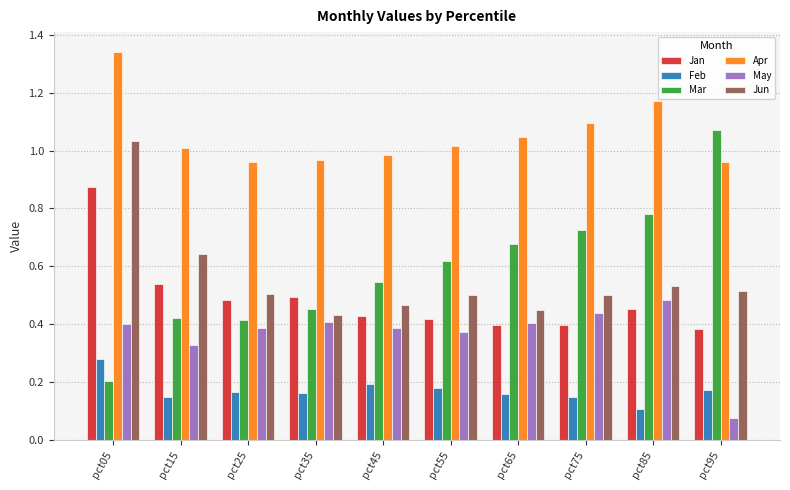

True or false: Jun has a value of 0.5 at pct45.

True